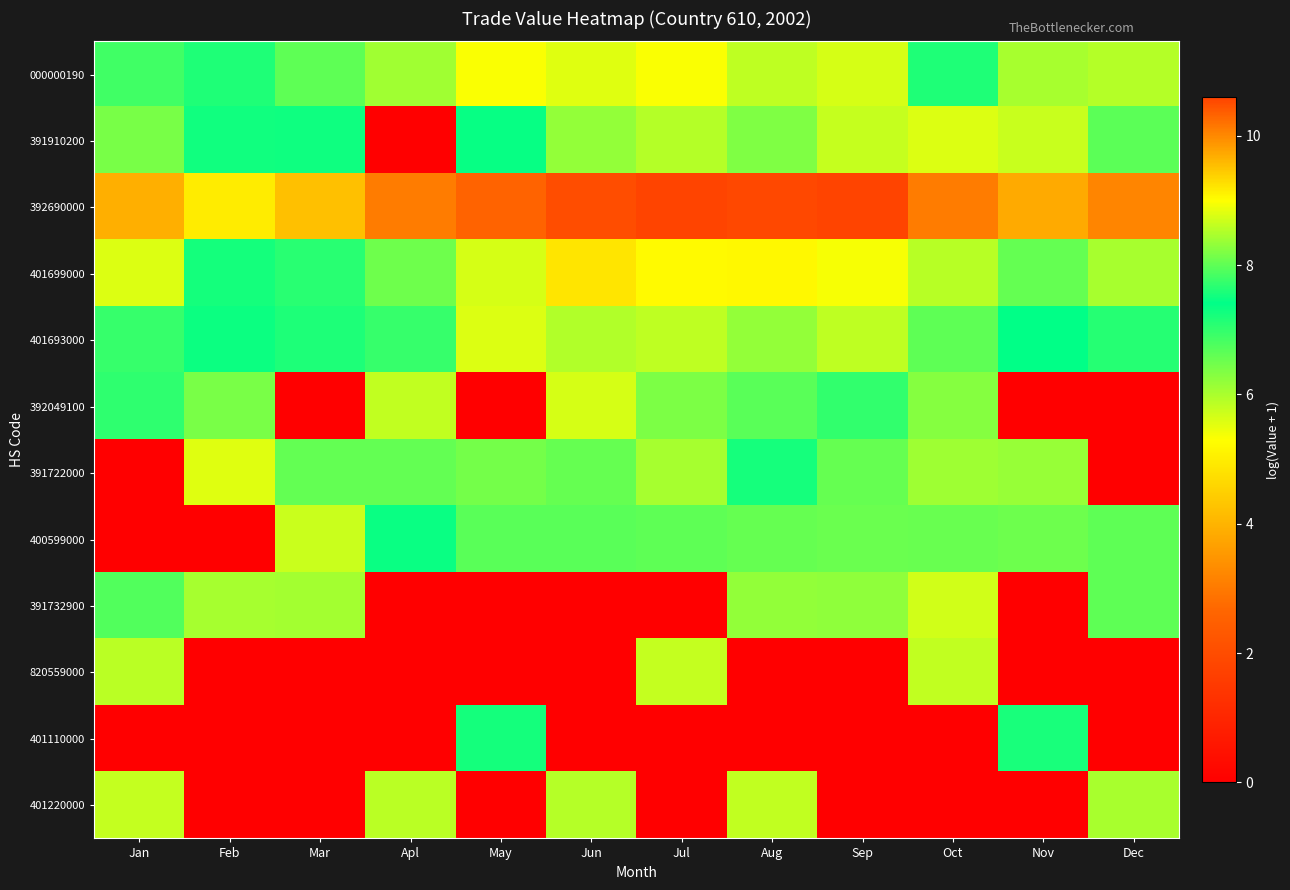

Reading left to right, transcribe all the data shown in this chart.

000000190: Jan=7.8	Feb=7.6	Mar=8.0	Apl=8.4	May=9.0	Jun=8.8	Jul=9.0	Aug=8.6	Sep=8.7	Oct=7.6	Nov=8.5	Dec=8.5
391910200: Jan=8.2	Feb=7.3	Mar=7.3	Apl=0.0	May=7.3	Jun=8.3	Jul=8.5	Aug=8.2	Sep=8.6	Oct=8.8	Nov=8.7	Dec=6.6
392690000: Jan=9.7	Feb=9.2	Mar=9.5	Apl=10.1	May=10.3	Jun=10.5	Jul=10.6	Aug=10.5	Sep=10.6	Oct=10.1	Nov=9.7	Dec=10.0
401699000: Jan=8.8	Feb=7.5	Mar=7.7	Apl=8.1	May=8.7	Jun=9.2	Jul=9.0	Aug=9.0	Sep=9.0	Oct=8.5	Nov=8.0	Dec=8.5
401693000: Jan=7.7	Feb=7.3	Mar=7.2	Apl=7.0	May=8.8	Jun=8.5	Jul=8.6	Aug=8.3	Sep=8.6	Oct=8.0	Nov=7.4	Dec=7.6
392049100: Jan=7.0	Feb=6.4	Mar=0.0	Apl=5.8	May=0.0	Jun=5.6	Jul=6.4	Aug=6.7	Sep=7.0	Oct=6.3	Nov=0.0	Dec=0.0
391722000: Jan=0.0	Feb=5.6	Mar=6.6	Apl=6.6	May=6.4	Jun=6.6	Jul=6.0	Aug=7.2	Sep=6.6	Oct=6.1	Nov=6.2	Dec=0.0
400599000: Jan=0.0	Feb=0.0	Mar=5.7	Apl=7.3	May=6.7	Jun=6.7	Jul=6.6	Aug=6.6	Sep=6.5	Oct=6.6	Nov=6.5	Dec=6.6
391732900: Jan=6.7	Feb=6.0	Mar=6.1	Apl=0.0	May=0.0	Jun=0.0	Jul=0.0	Aug=6.2	Sep=6.2	Oct=5.7	Nov=0.0	Dec=6.6
820559000: Jan=5.9	Feb=0.0	Mar=0.0	Apl=0.0	May=0.0	Jun=0.0	Jul=5.8	Aug=0.0	Sep=0.0	Oct=5.8	Nov=0.0	Dec=0.0
401110000: Jan=0.0	Feb=0.0	Mar=0.0	Apl=0.0	May=7.5	Jun=0.0	Jul=0.0	Aug=0.0	Sep=0.0	Oct=0.0	Nov=7.6	Dec=0.0
401220000: Jan=5.8	Feb=0.0	Mar=0.0	Apl=5.9	May=0.0	Jun=5.9	Jul=0.0	Aug=5.8	Sep=0.0	Oct=0.0	Nov=0.0	Dec=6.0